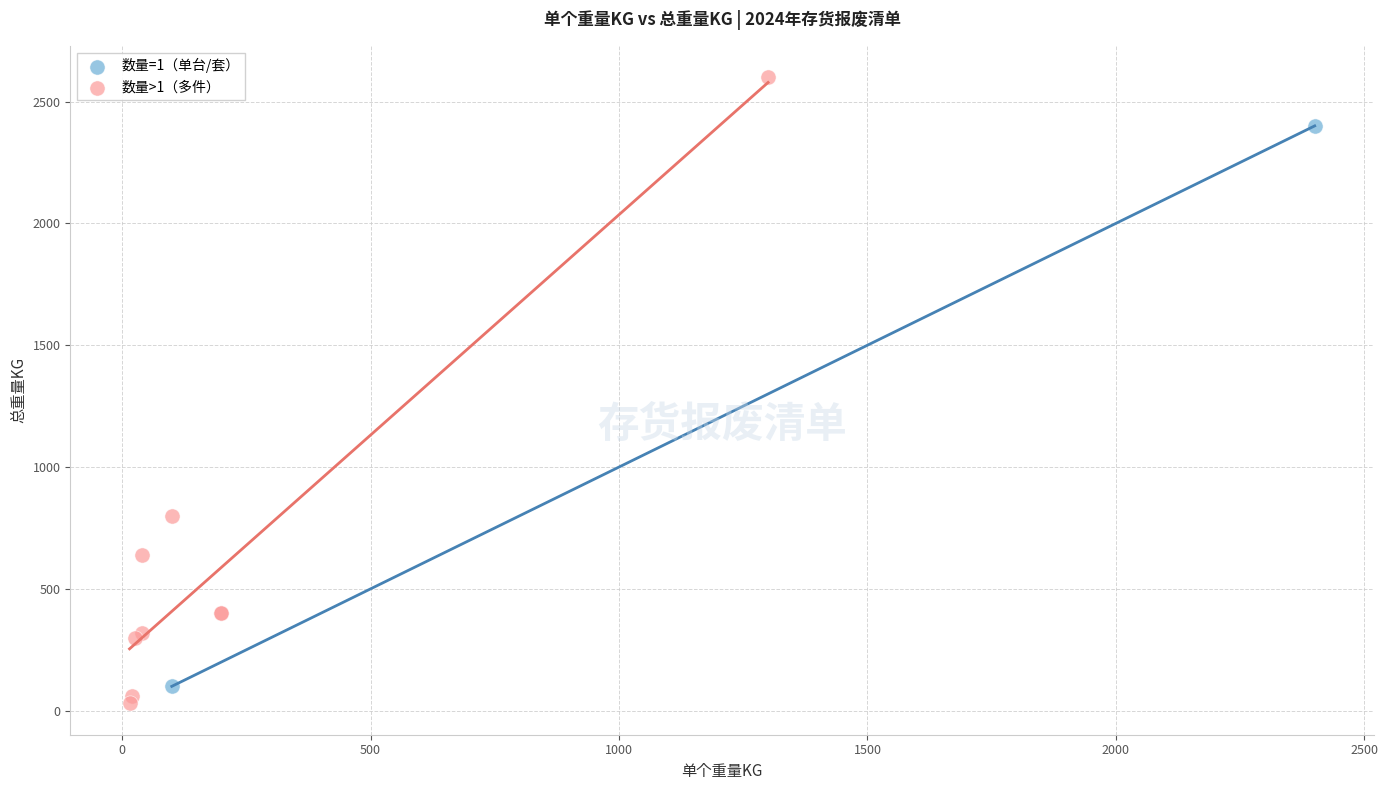

Which series has the largest Y range (max minus min)?

数量>1（多件）